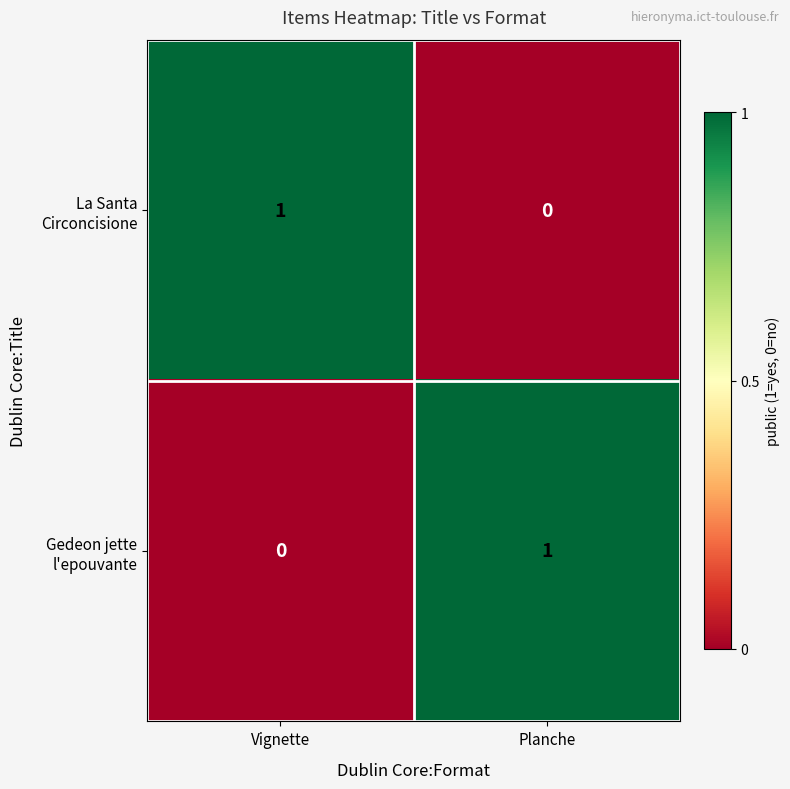

Which series has the largest total across all categories?

La Santa Circoncisione